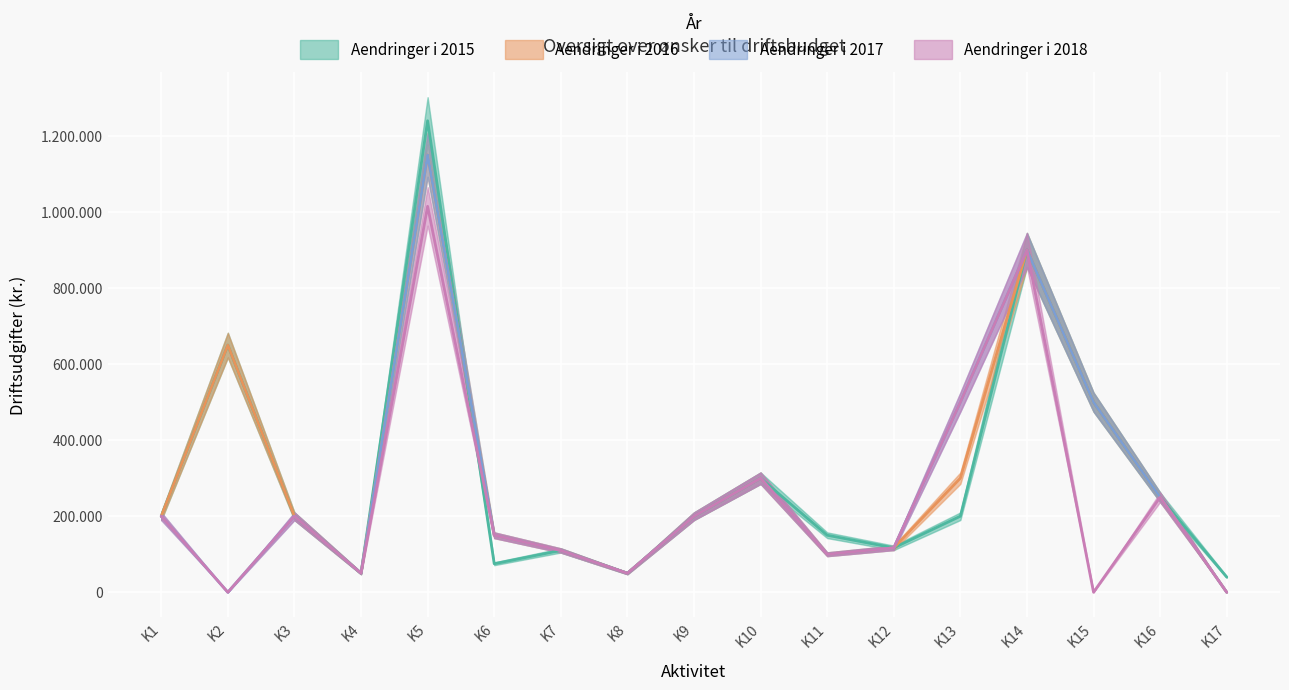

At which category does Aendringer i 2015 reach its first local valley?

K4